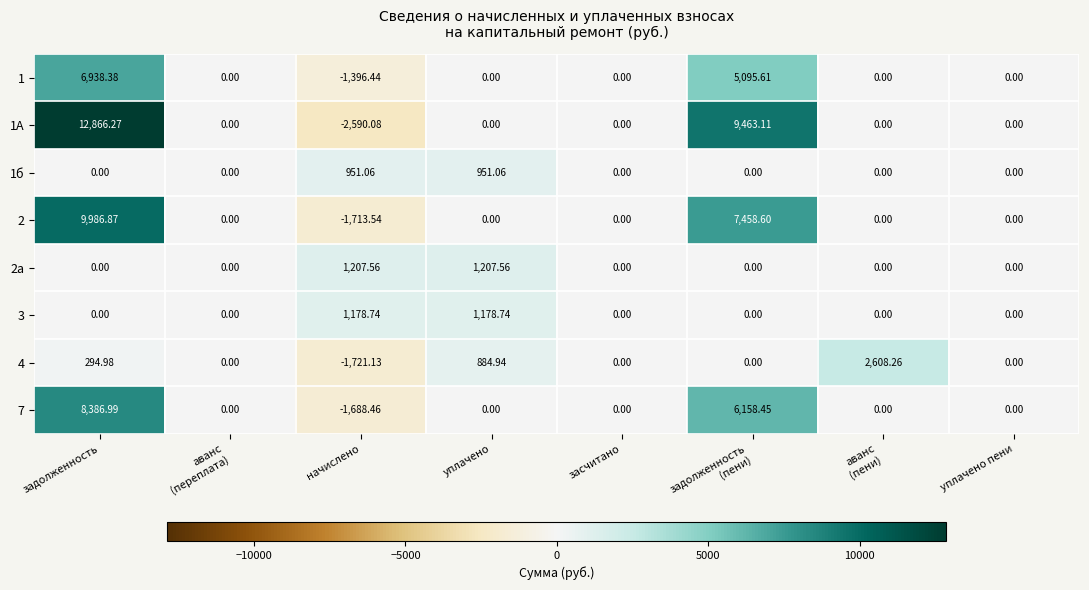

At which category is the sum across all series the highest?

задолженность